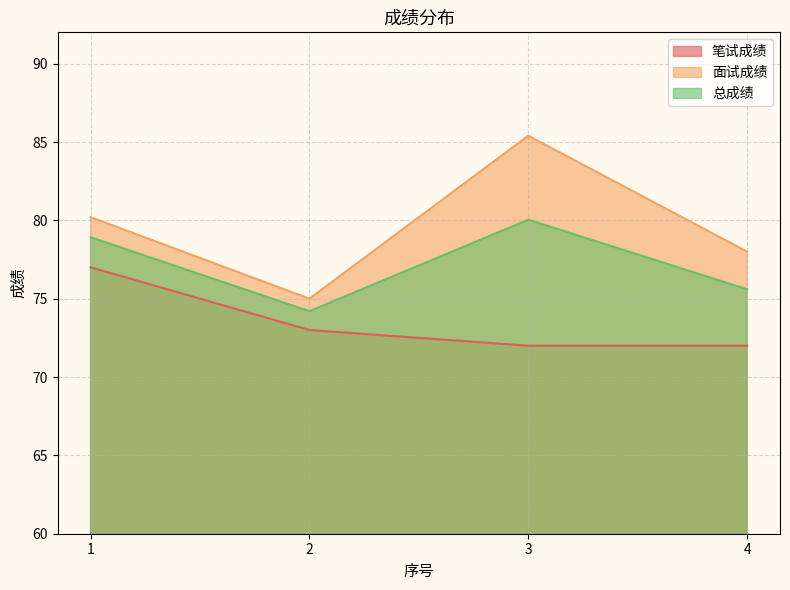

Rank the series by their maximum value, from highest to lowest.

面试成绩, 总成绩, 笔试成绩